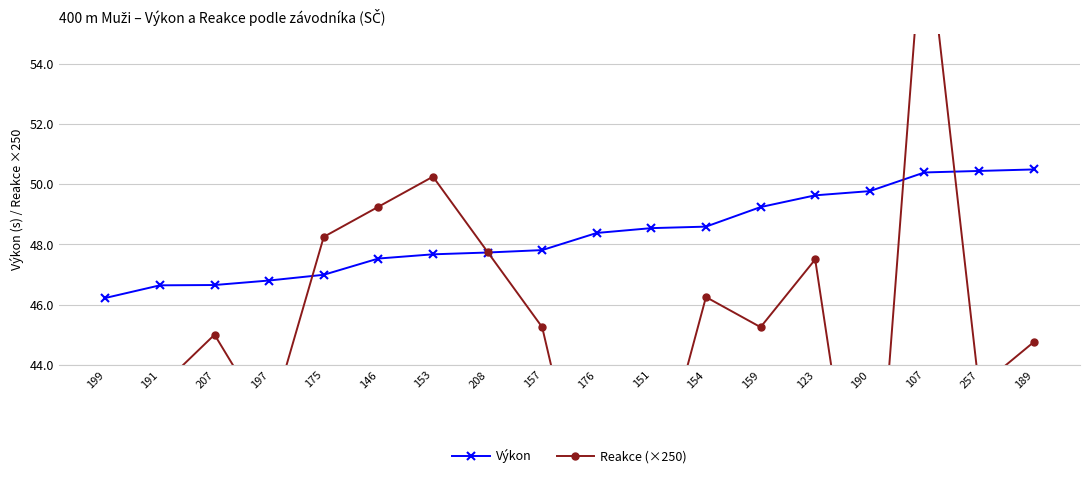

True or false: Výkon has a value of 46.8 at 197.

True